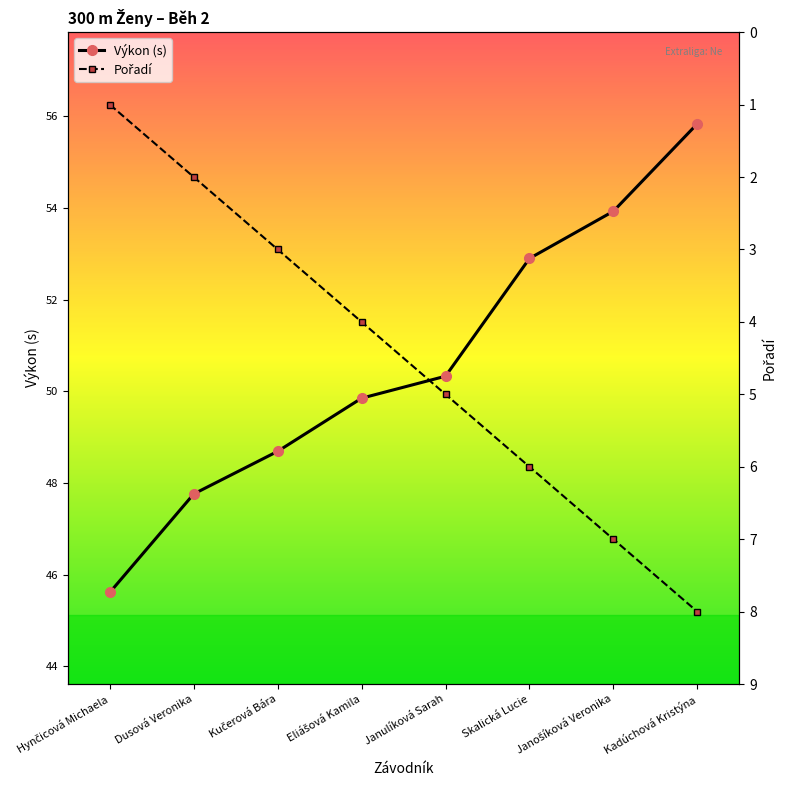

How many data points does each series have?

8